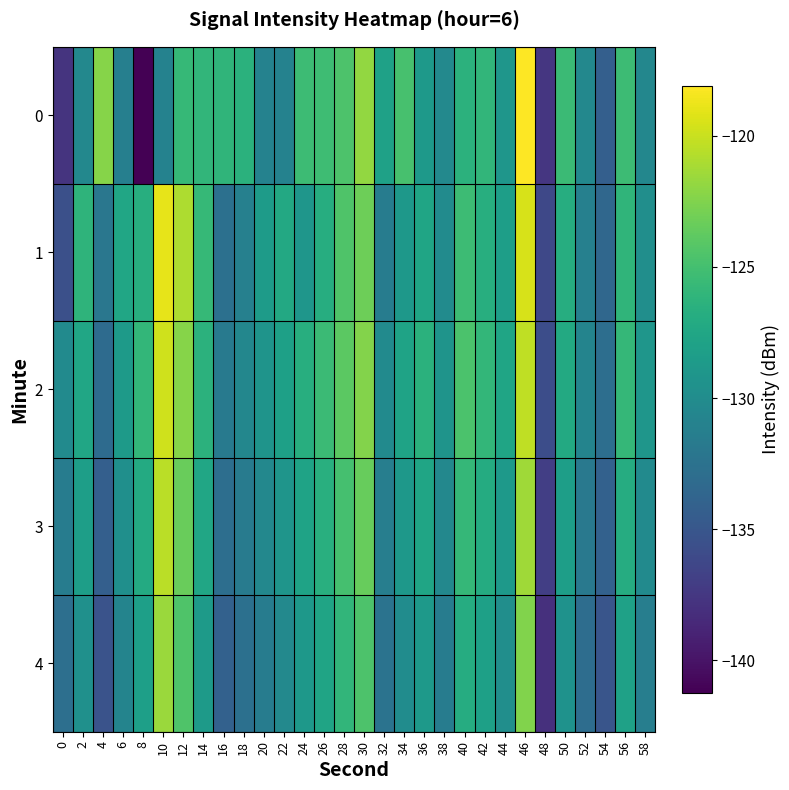

Between 0 and 56, which is larger?

56